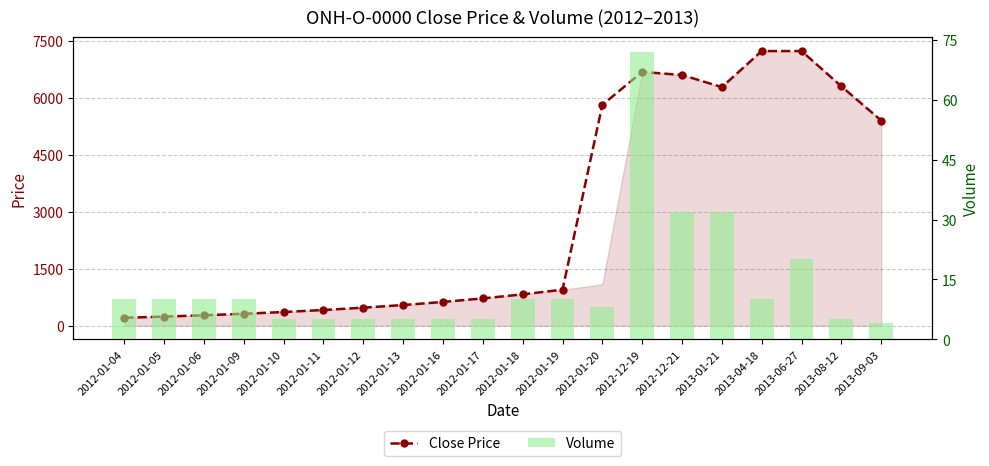

What is the smallest value displayed?

4